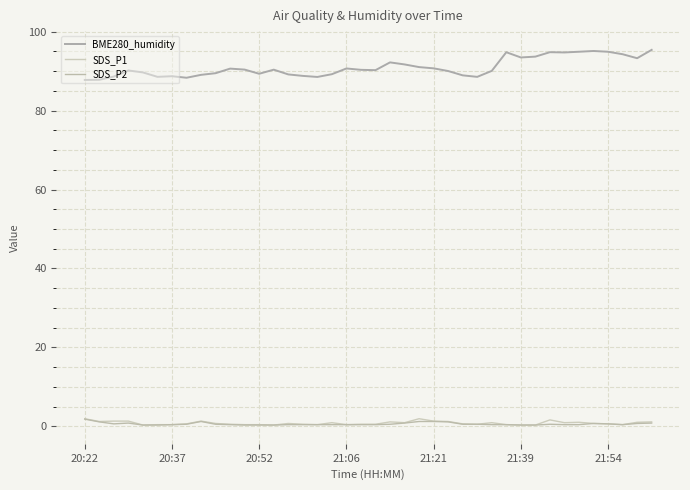

Does the chart display data point markers on the line(s)?

No